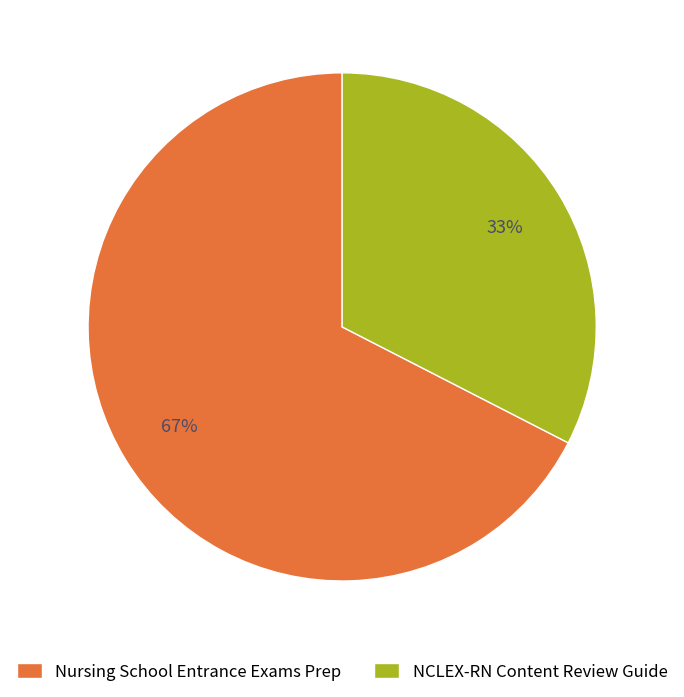

Does NCLEX-RN Content Review Guide account for over 50% of the chart?

No